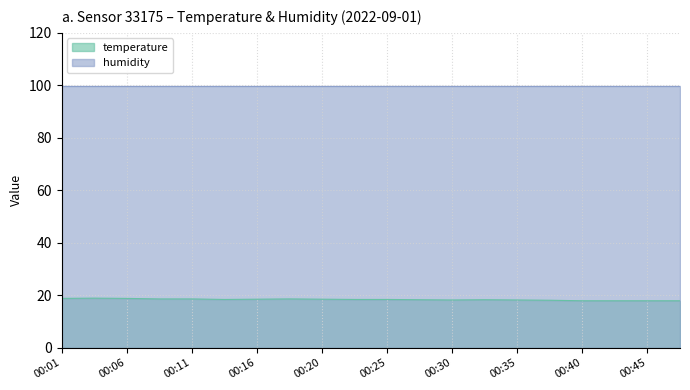

How many values are below 18?

4